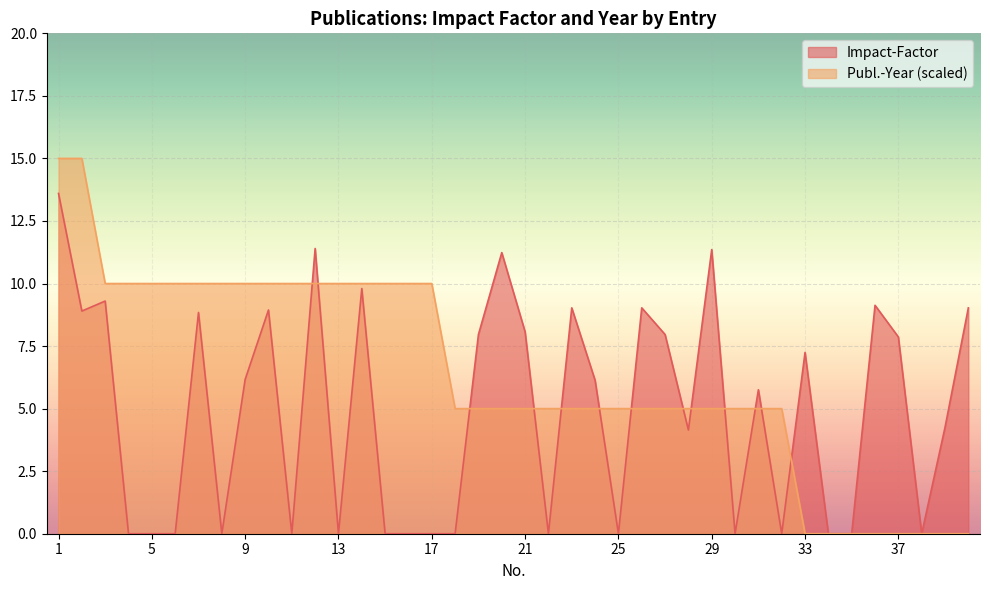

What are all the series names shown in the legend?

Impact-Factor, Publ.-Year